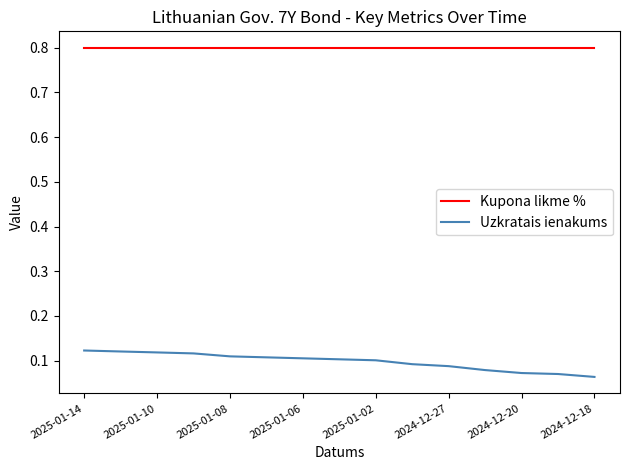

What are all the series names shown in the legend?

Kupona likme %, Uzkratais ienakums